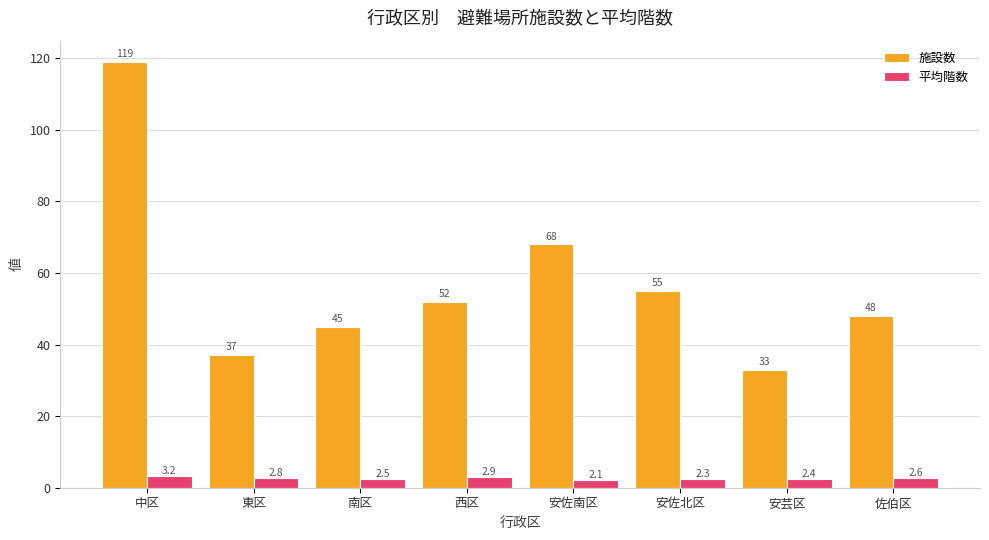

Reading right to left, extract all data points from this chart.

施設数: 佐伯区=48.0	安芸区=33.0	安佐北区=55.0	安佐南区=68.0	西区=52.0	南区=45.0	東区=37.0	中区=119.0
平均階数: 佐伯区=2.6	安芸区=2.4	安佐北区=2.3	安佐南区=2.1	西区=2.9	南区=2.5	東区=2.8	中区=3.2